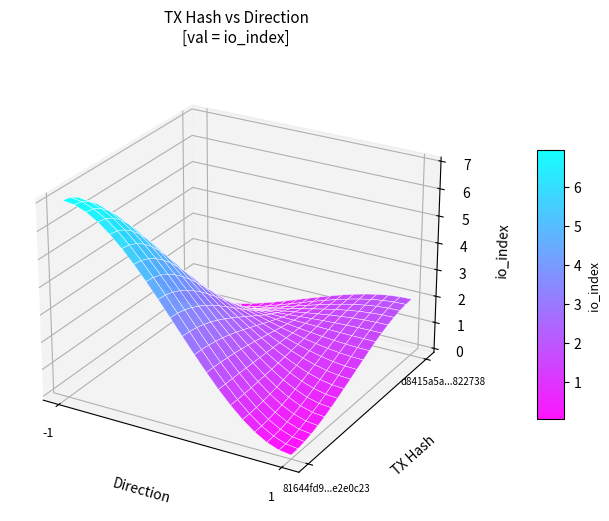

Reading right to left, extract all data points from this chart.

81644fd9aec15a8be3205d0d6a0c0100e2e0c23: 7	-1
d8415a5a9635174b86041a6921bb193fb822738: 2	1